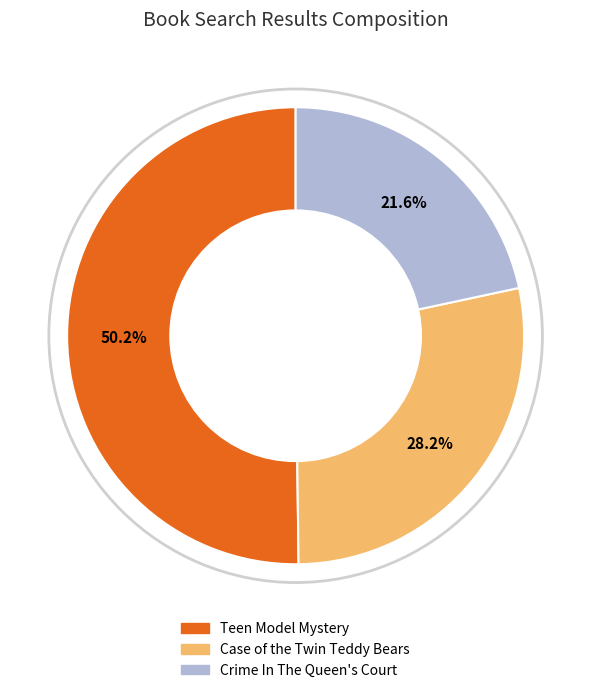

What is the majority slice?

Teen Model Mystery